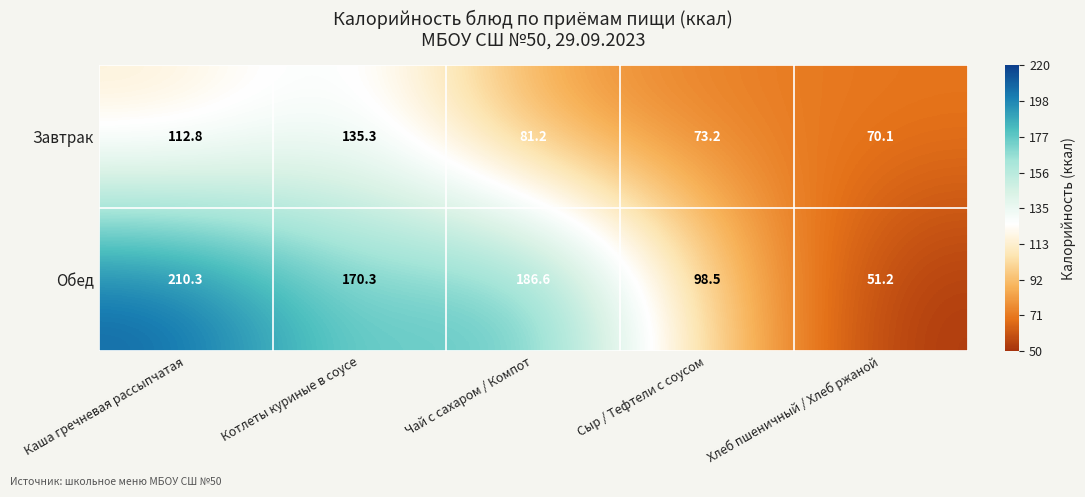

Reading left to right, extract all data points from this chart.

Завтрак: 112.8	135.3	81.2	73.2	70.1
Обед: 210.3	170.3	186.6	98.5	51.2